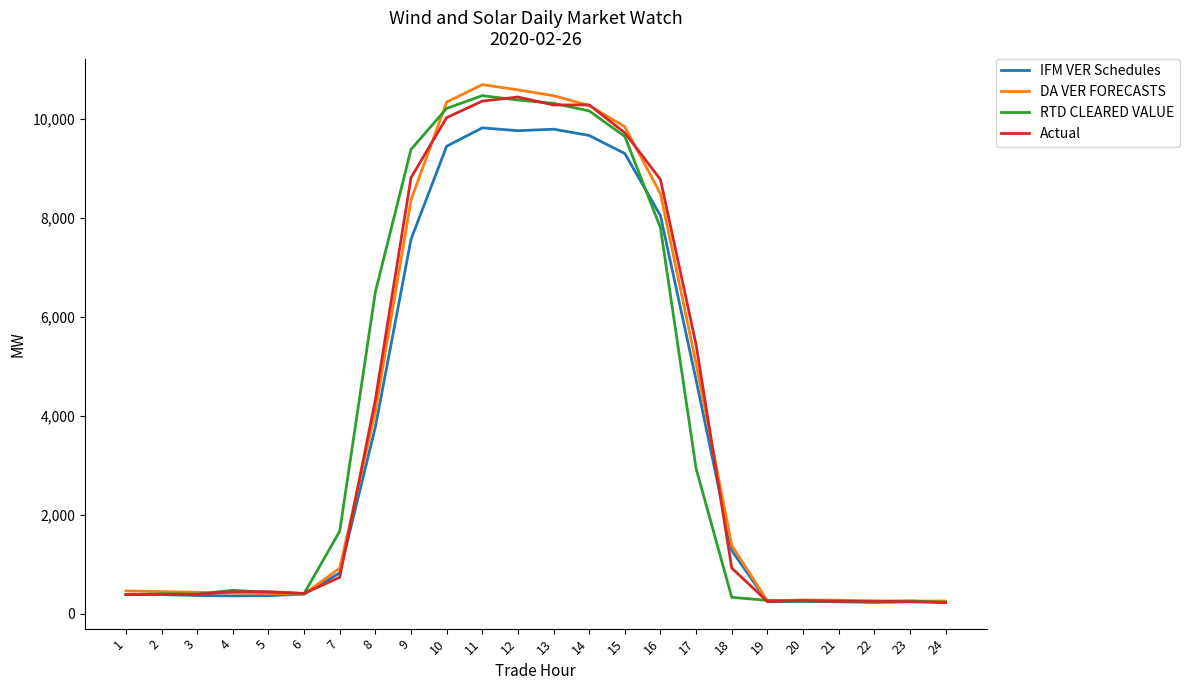

What is the minimum value for DA VER FORECASTS?

257.1